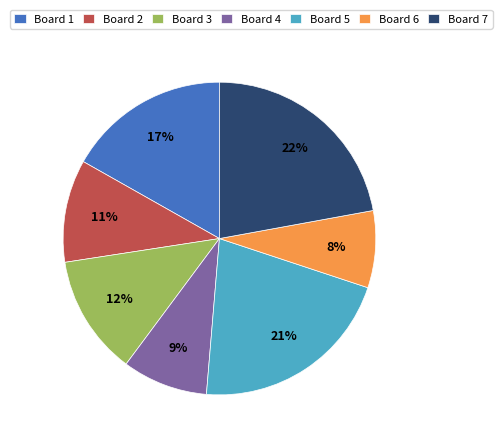

To the nearest percent, what portion does Board 4 represent?

9%